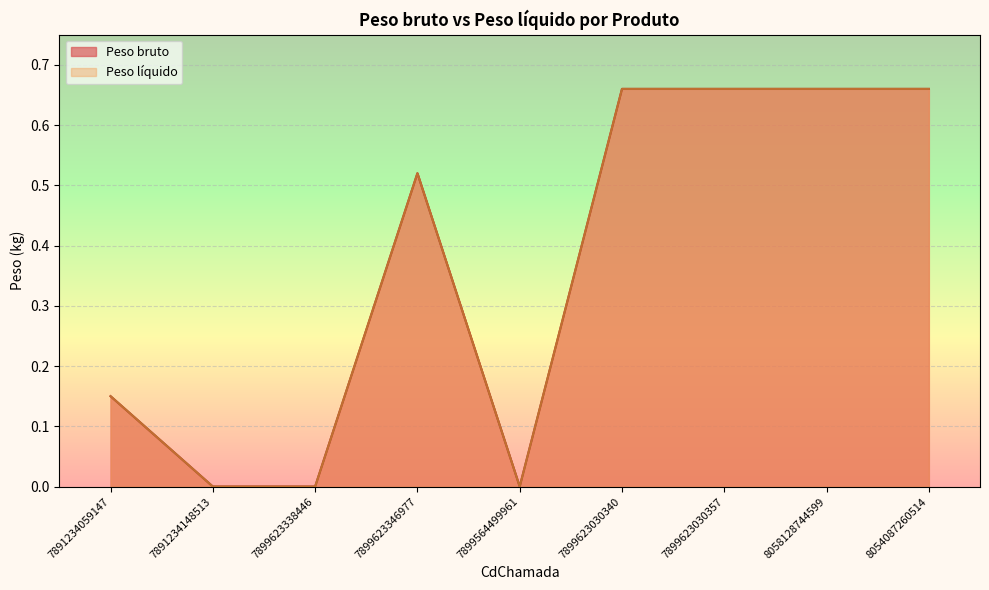

How many categories are shown in the chart?

9